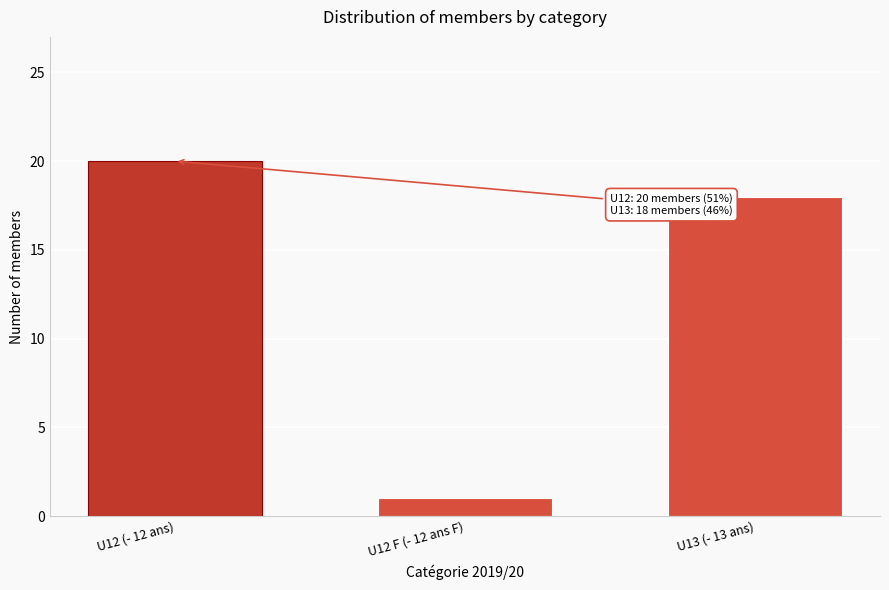

Reading left to right, transcribe all the data shown in this chart.

20	1	18